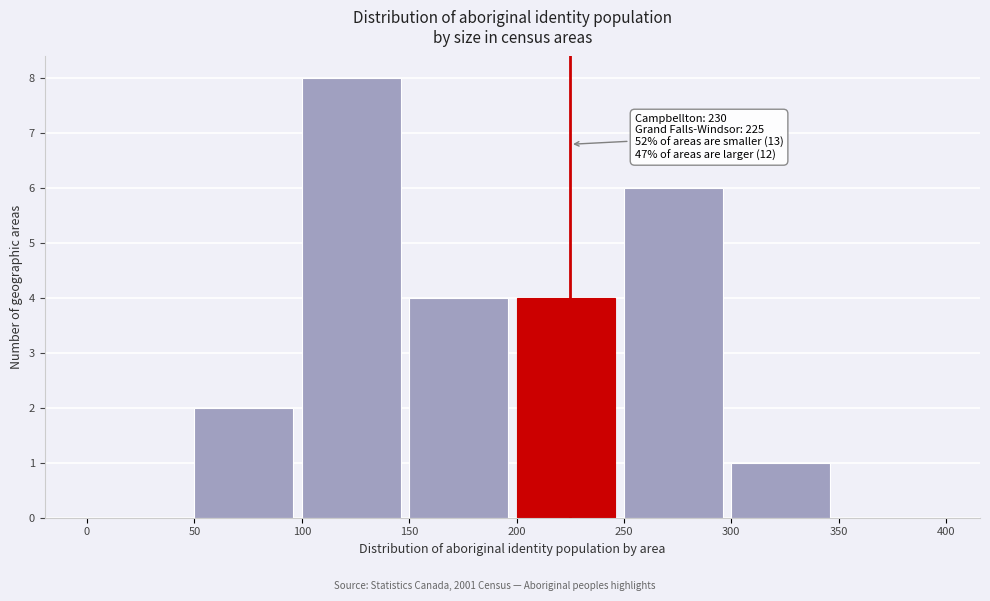

Which range on the x-axis has the tallest bar?

100 to 150